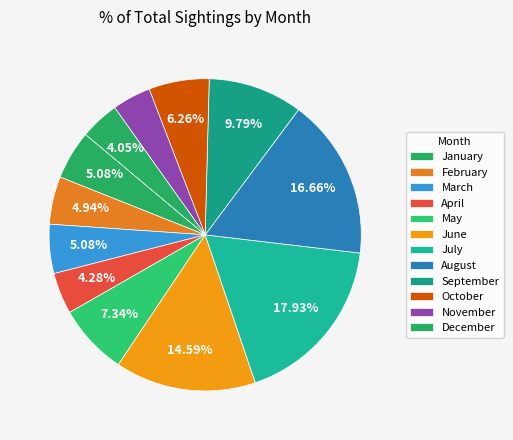

To the nearest percent, what is the difference between the September and July slice percentages?

8%